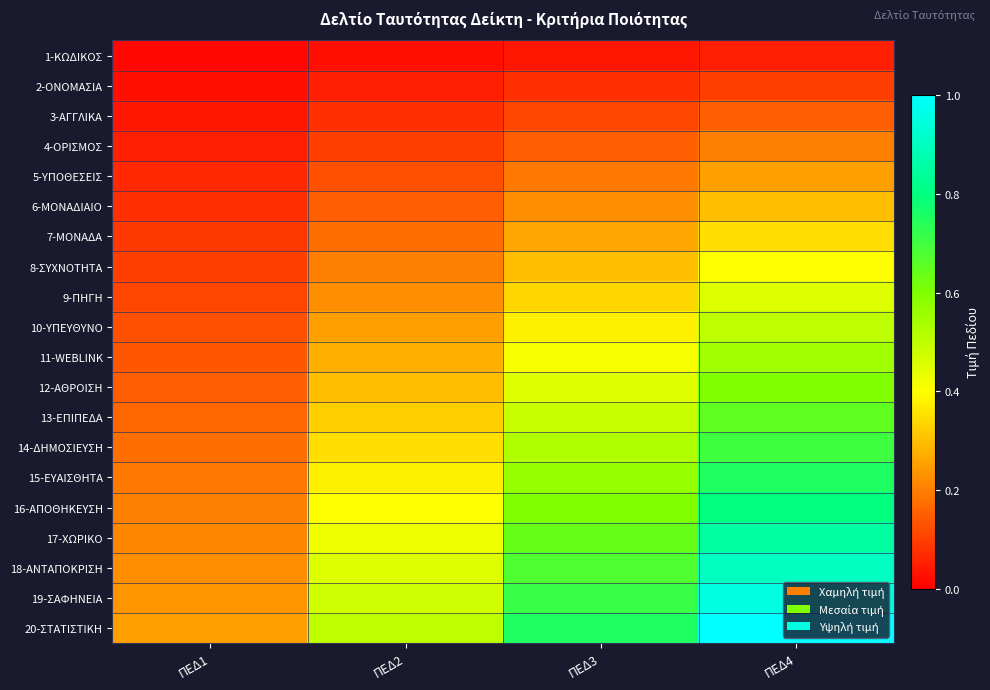

Which series changed the most between ΠΕΔ1 and ΠΕΔ4?

20-ΣΤΑΤΙΣΤΙΚΗ